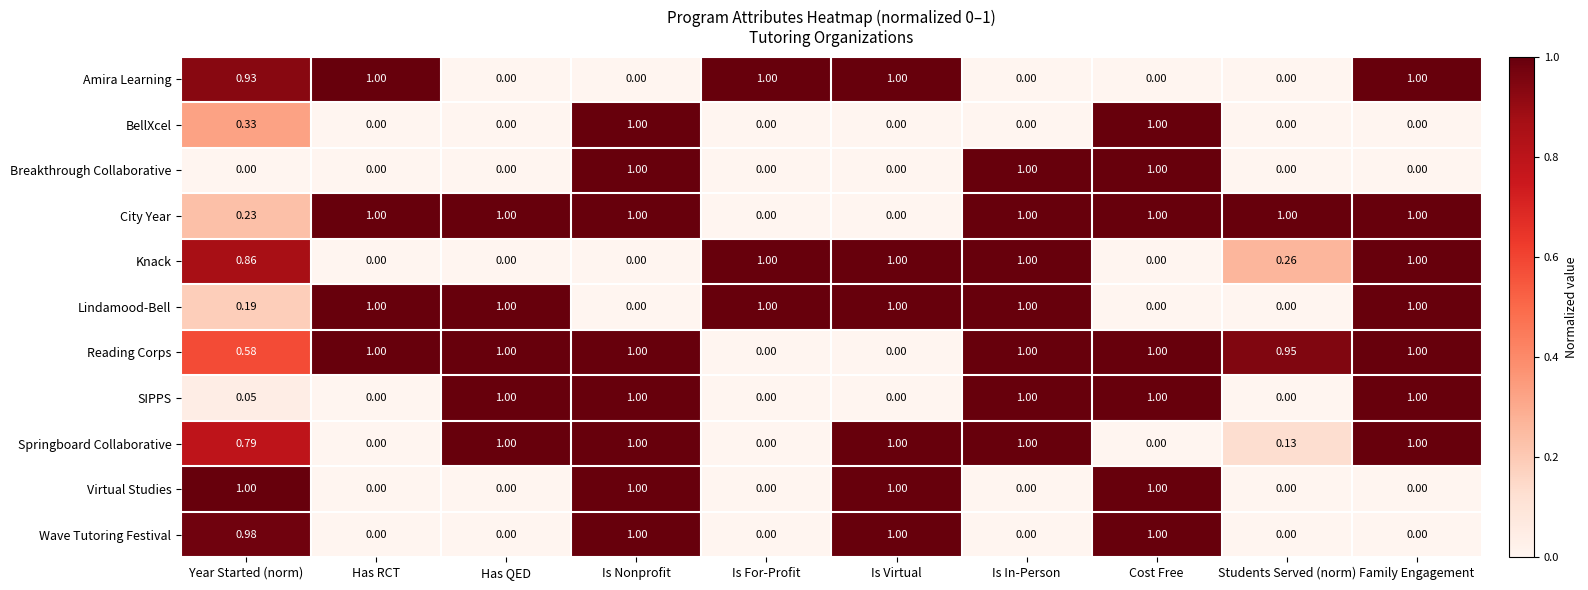

Between Year Started (norm) and Cost Free, which series saw the biggest shift?

Breakthrough Collaborative